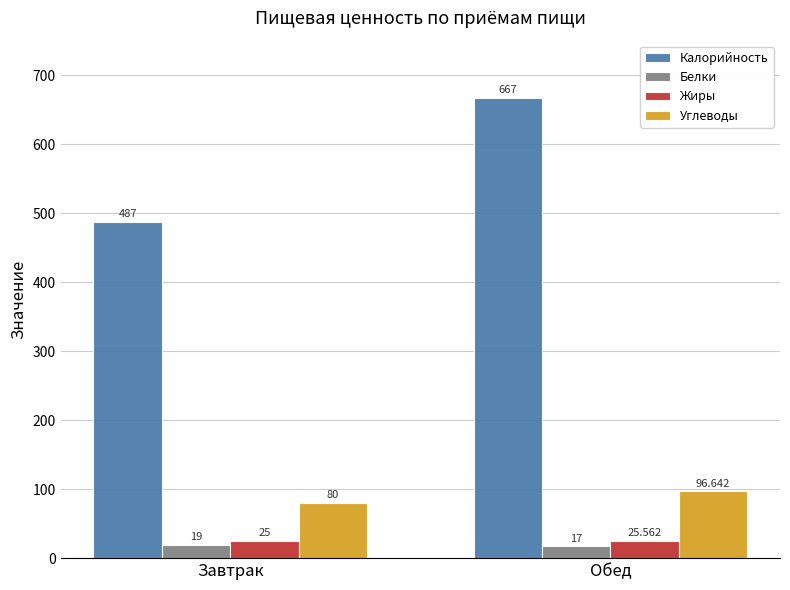

Which series has the largest total across all categories?

Калорийность